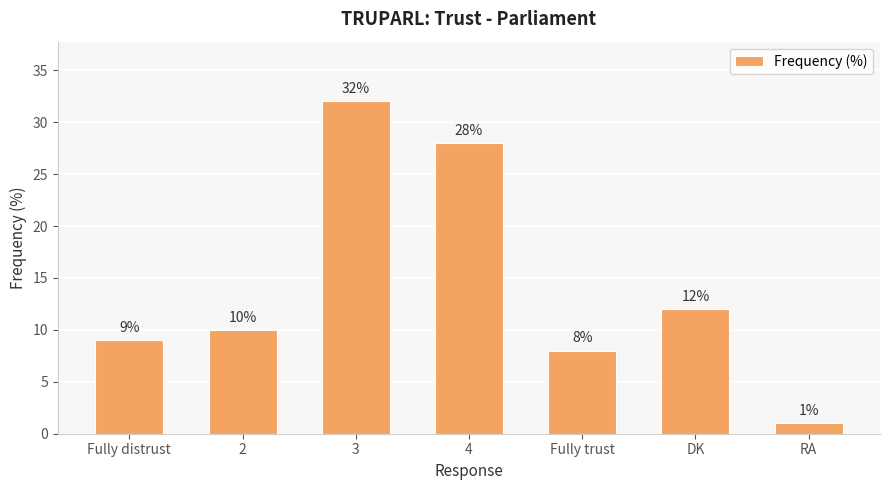

Is it true that the value at 3 is 32?

True